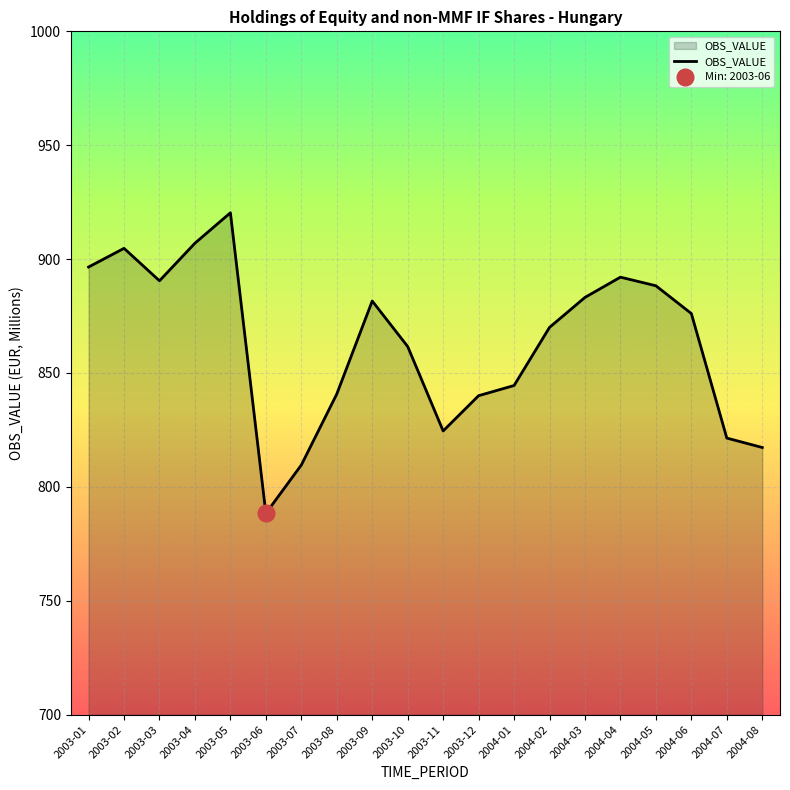

The value at 2004-07 is 821.4. True or false?

True